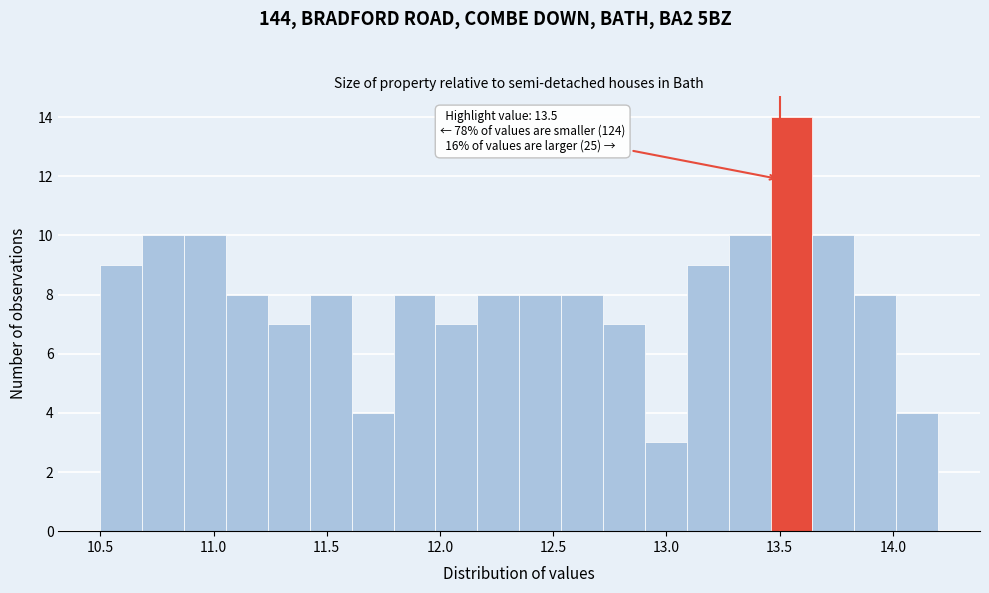

Around what value on the x-axis is the tallest bar? Give the approximate position of its centre, as read against the axis.

13.55